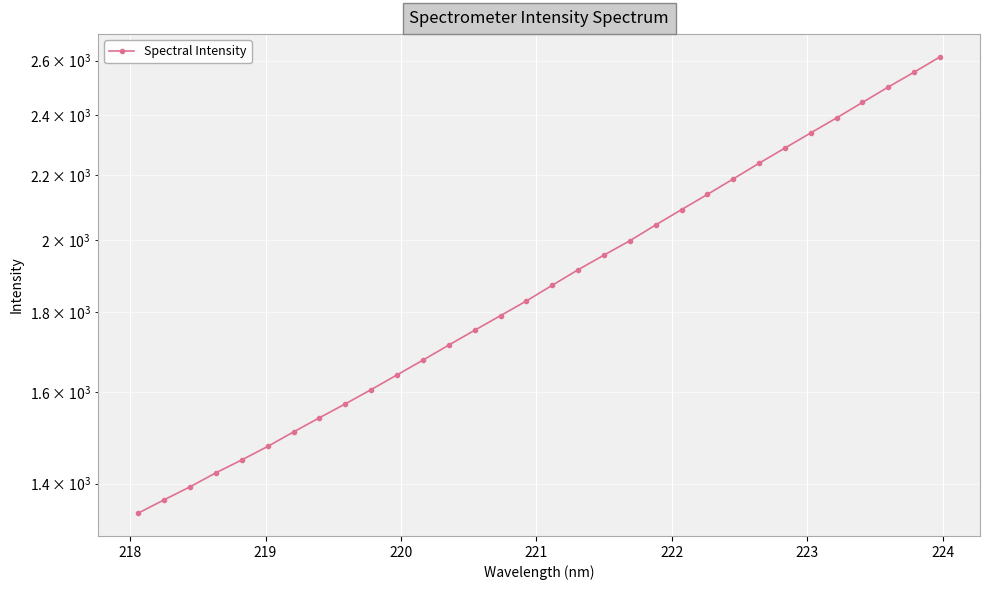

What is the difference between the maximum and second lowest values?

1246.9